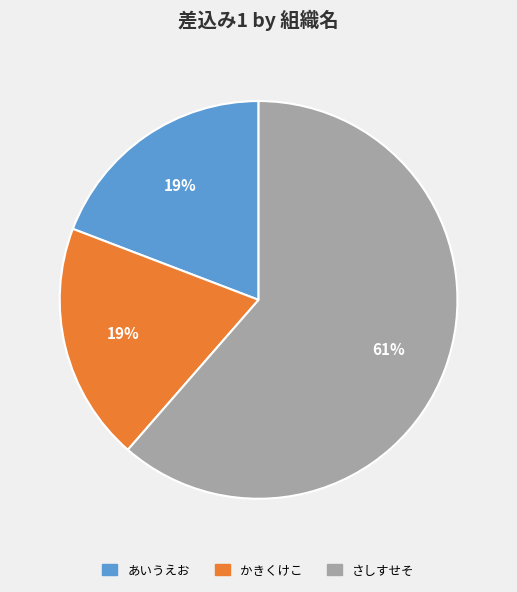

To the nearest percent, what is the average slice percentage?

33%